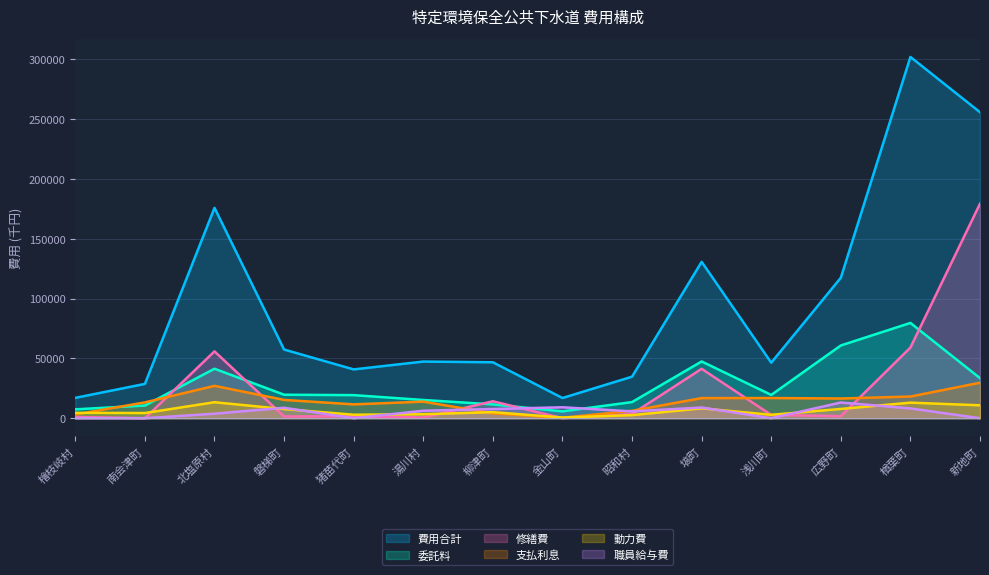

Between 楢葉町 and 金山町, which is larger?

楢葉町